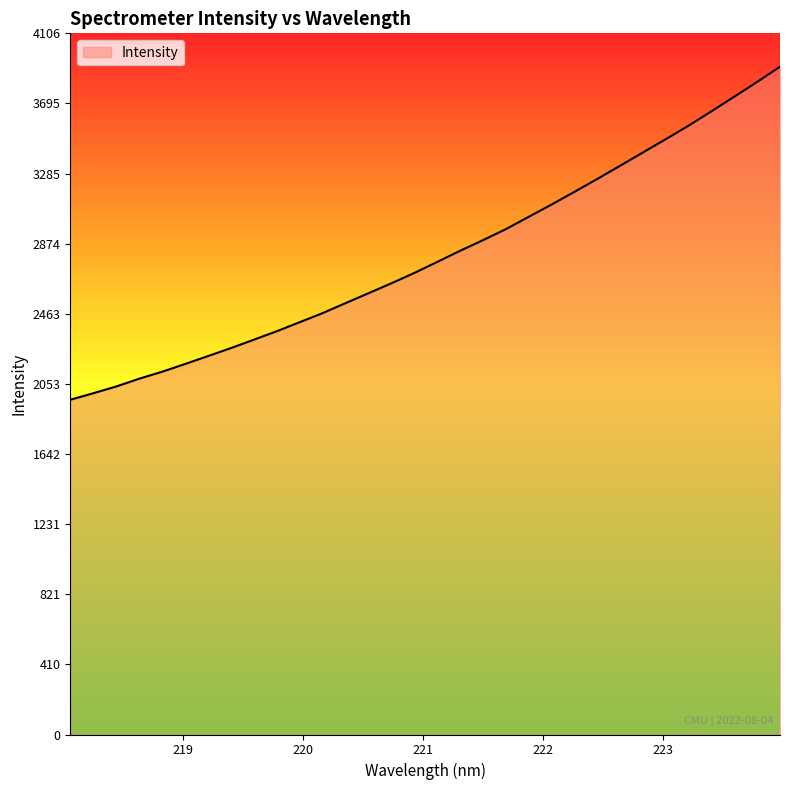

What is the smallest value displayed?

1960.4